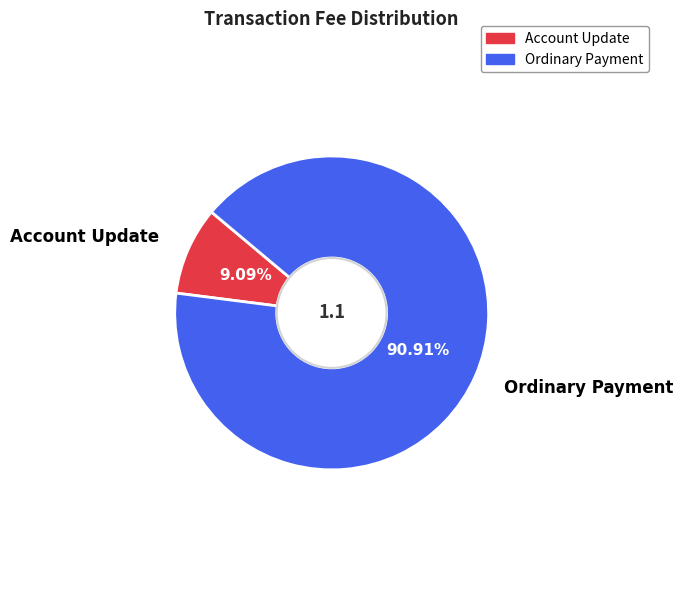

To the nearest percent, what is the combined percentage of Account Update and Ordinary Payment?

100%